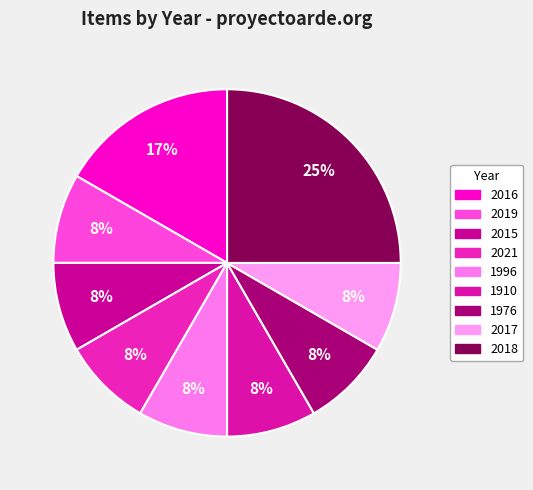

What is the total percentage of 2017 and 2019?

16.7%